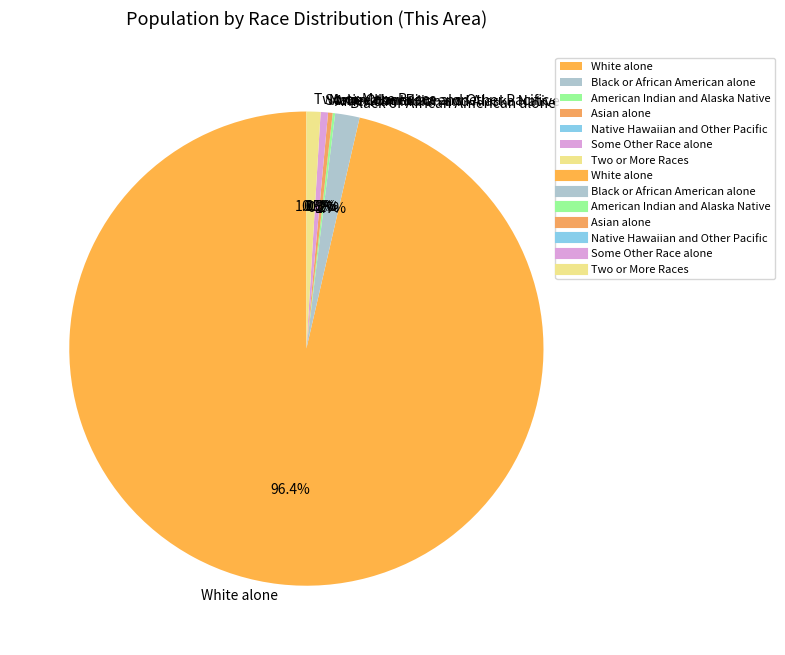

Combined, do White alone and Two or More Races account for over 50%?

Yes